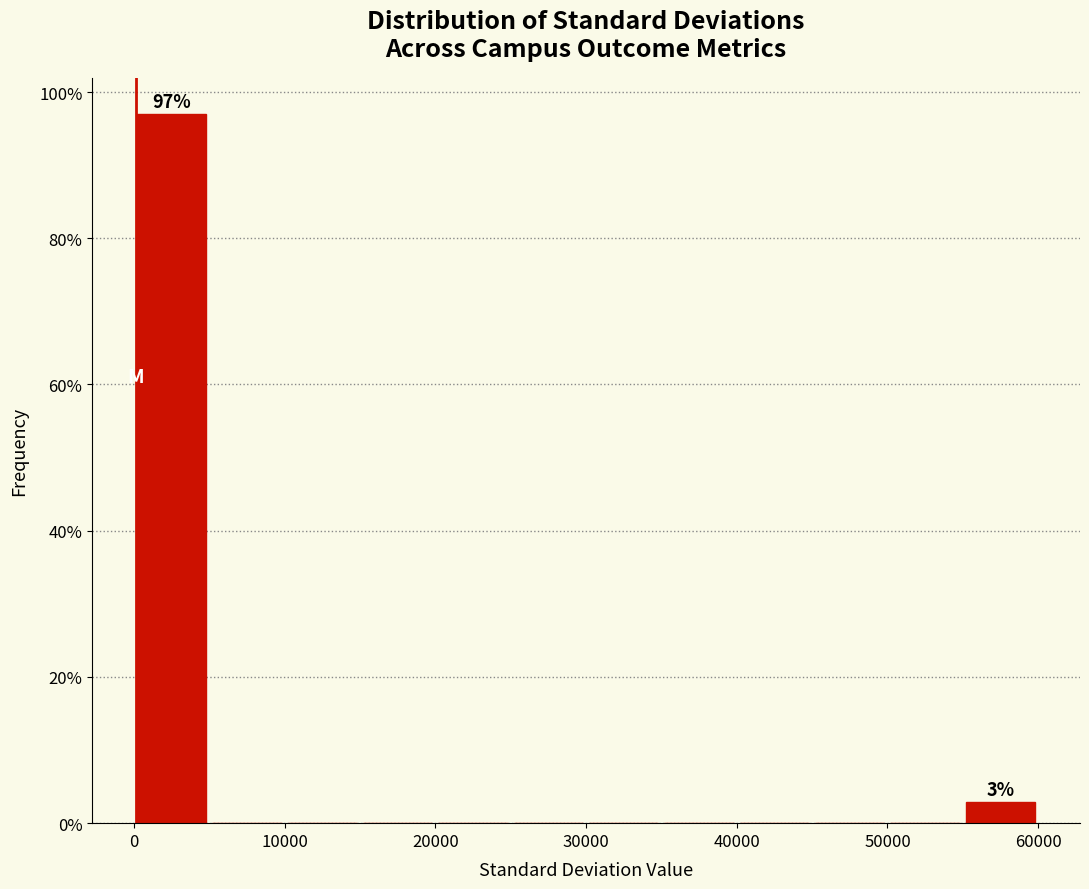

Which range on the x-axis has the tallest bar?

0 to 5000